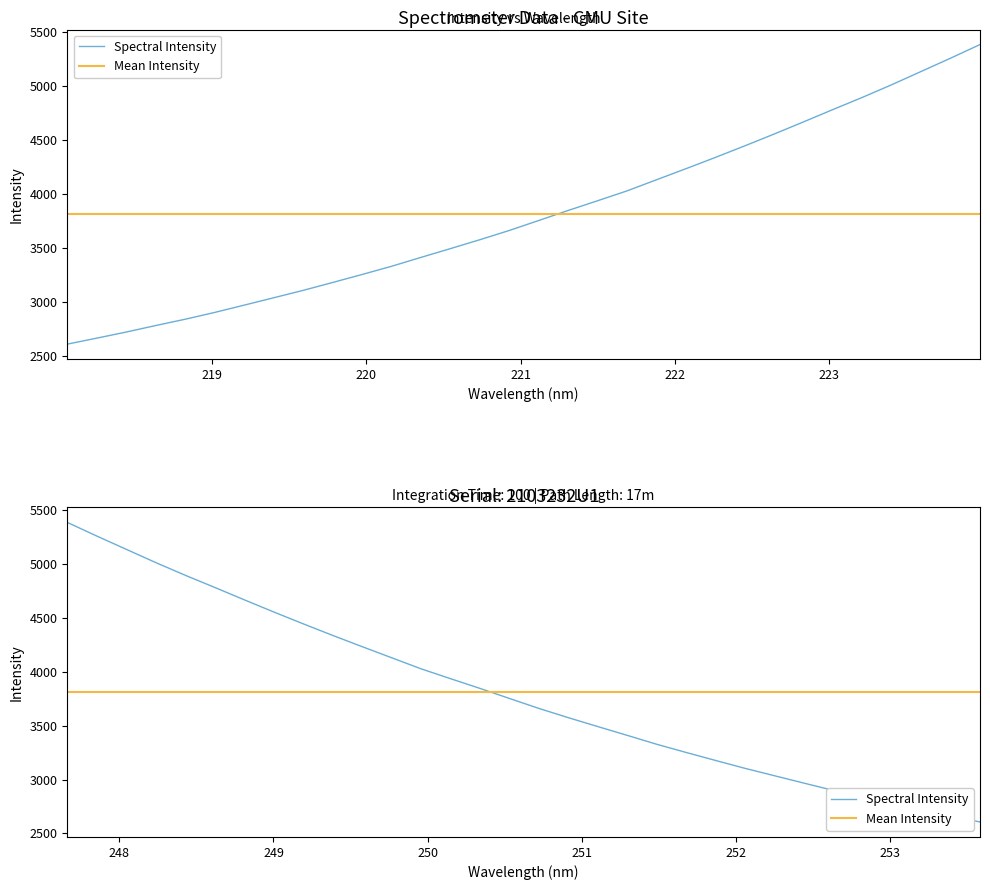

At which label is Mean Intensity closest to 3809?

218